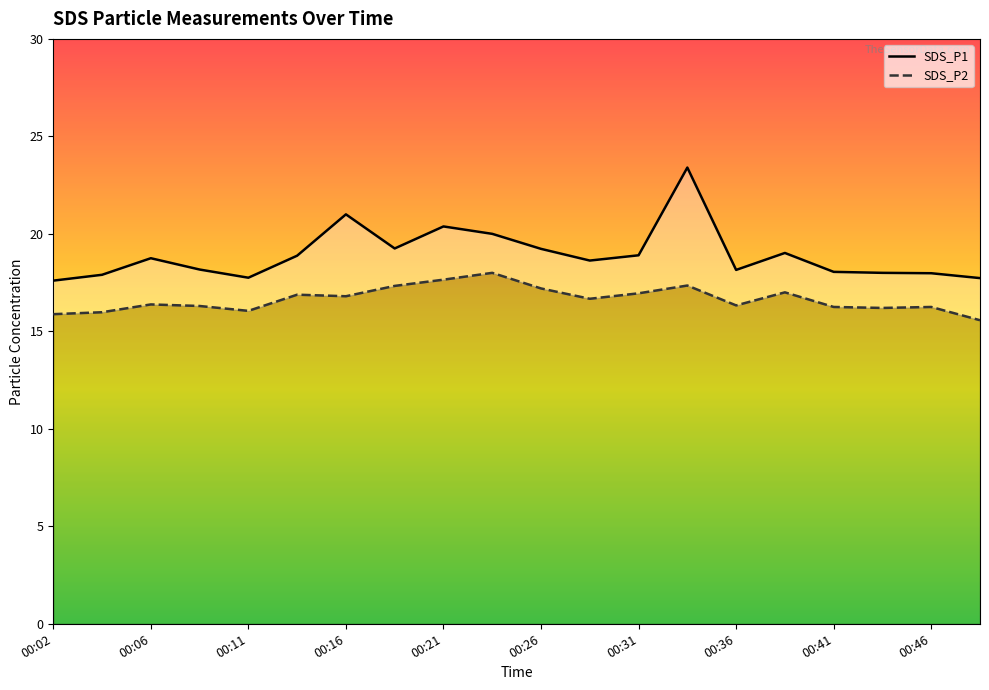

What is the sum of the SDS_P2 values at 00:04 and 00:09?

32.3